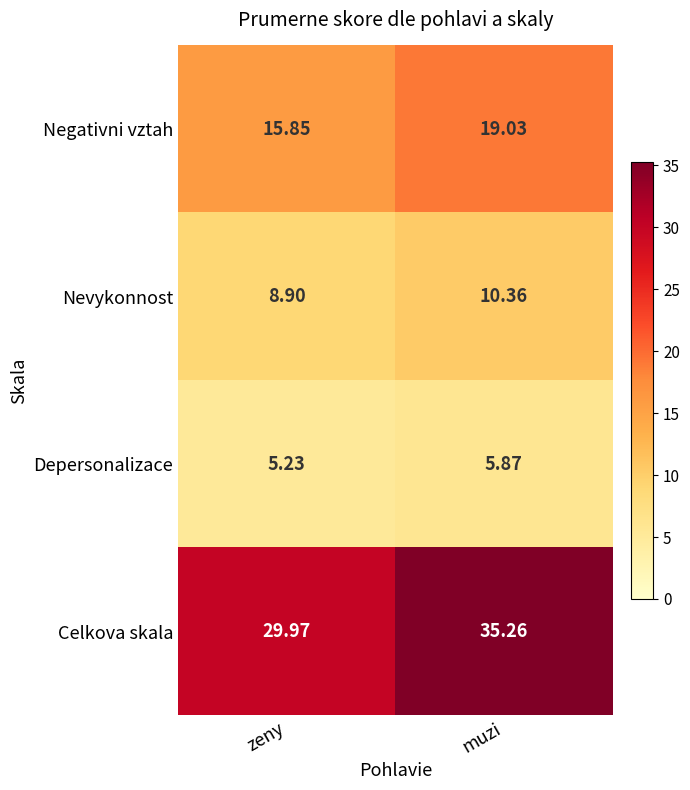

Between zeny and muzi, which series saw the biggest shift?

Celkova skala